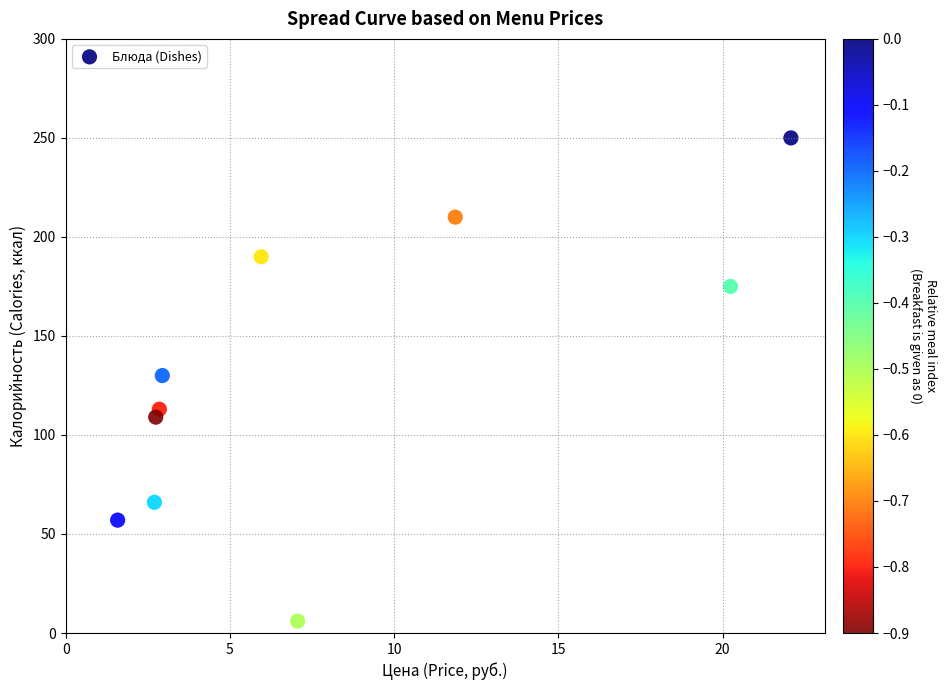

What is the average Y value?

131